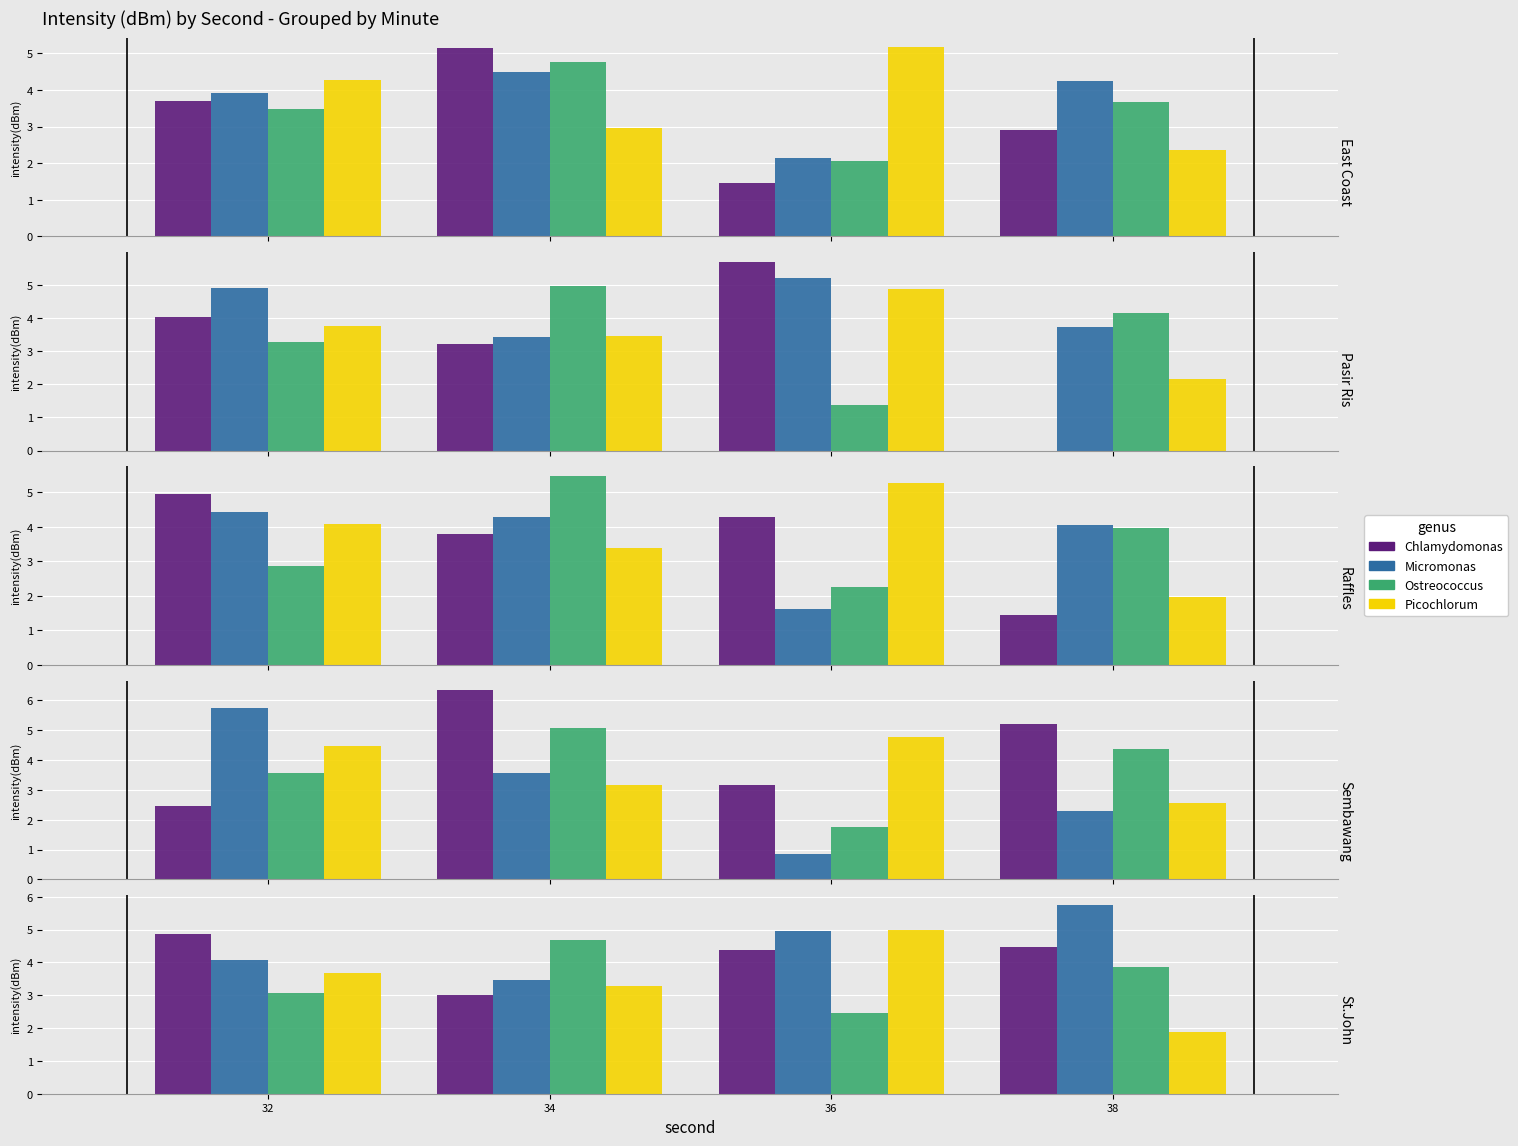

The value of Chlamydomonas at 38 is 7.9. True or false?

False